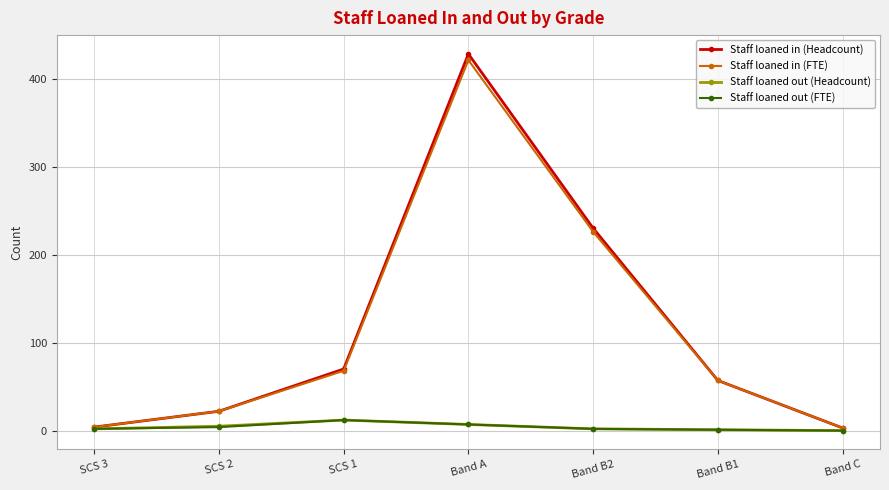

The Staff loaned in (Headcount) series shows 428 at Band A. True or false?

True